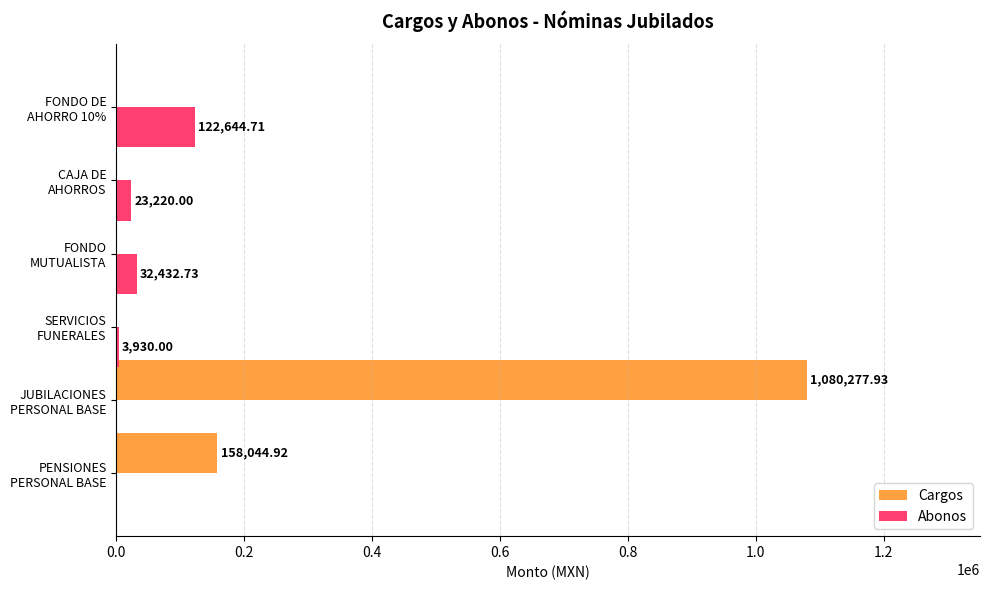

Which series has the largest total across all categories?

Cargos